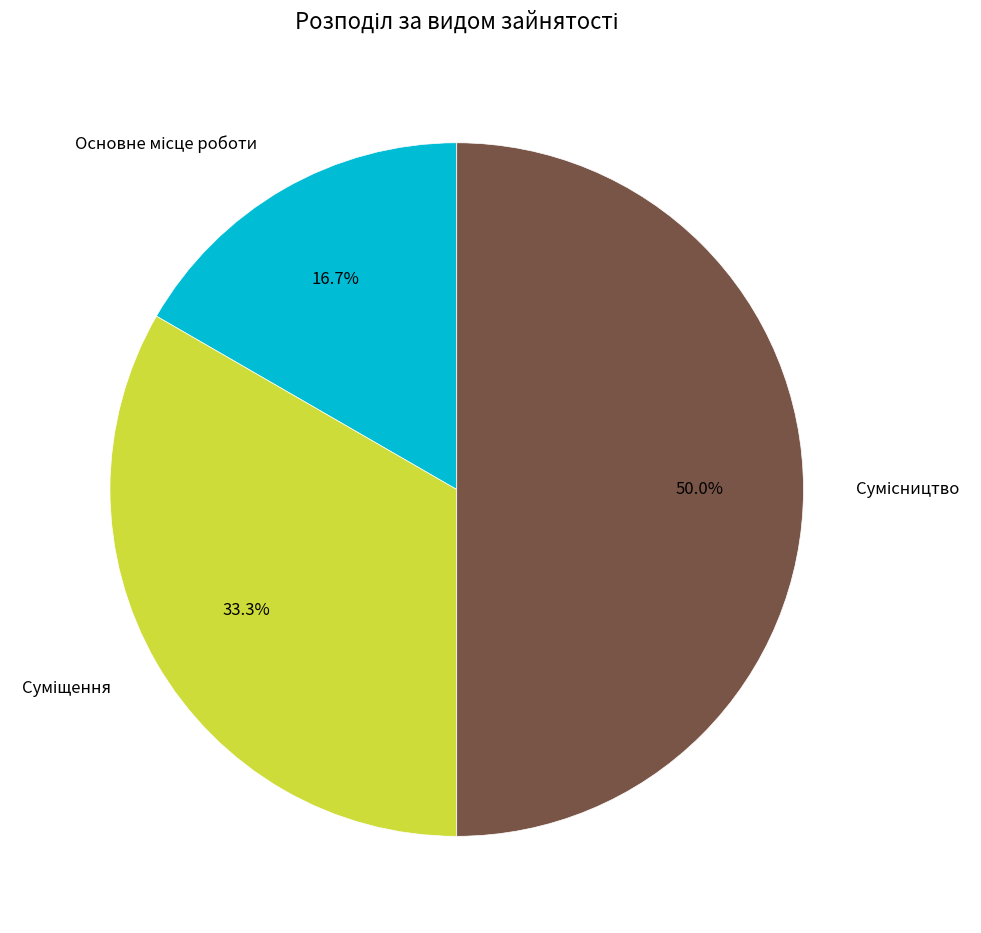

Does Основне місце роботи represent more than half of the total?

No